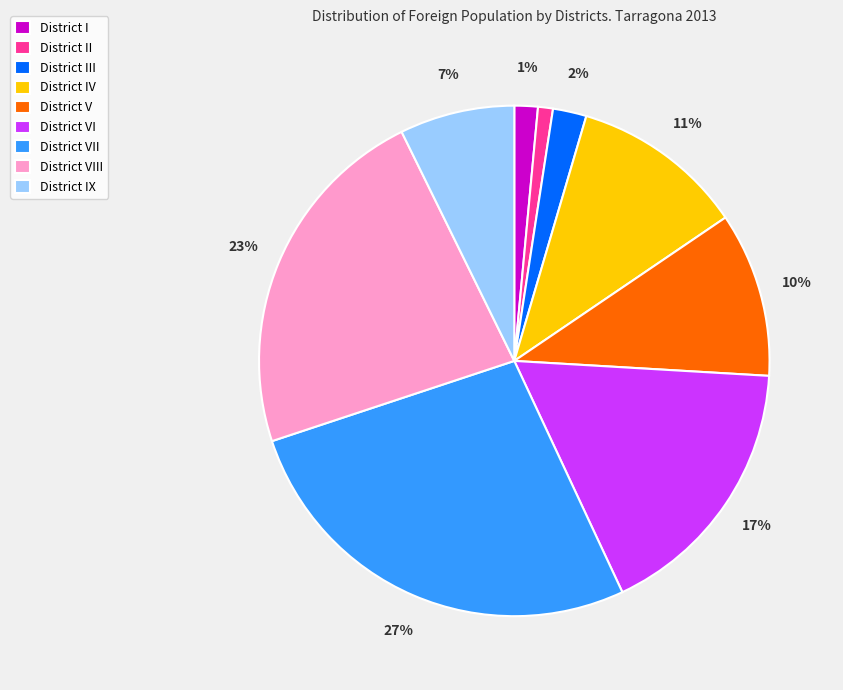

Is there any slice that represents more than half of the pie?

No